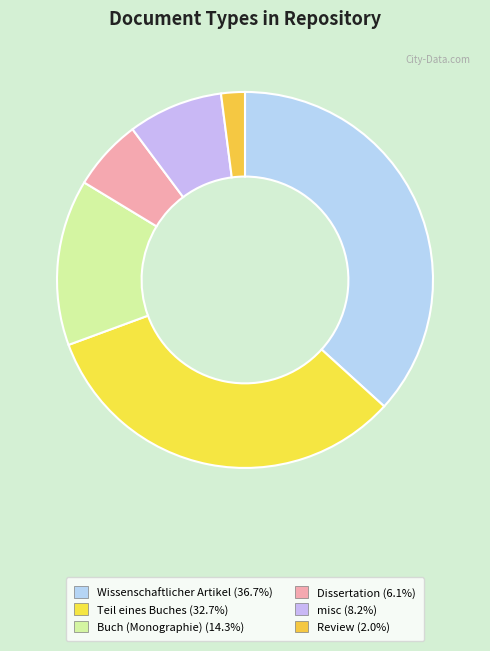

How many segments does this pie chart have?

6